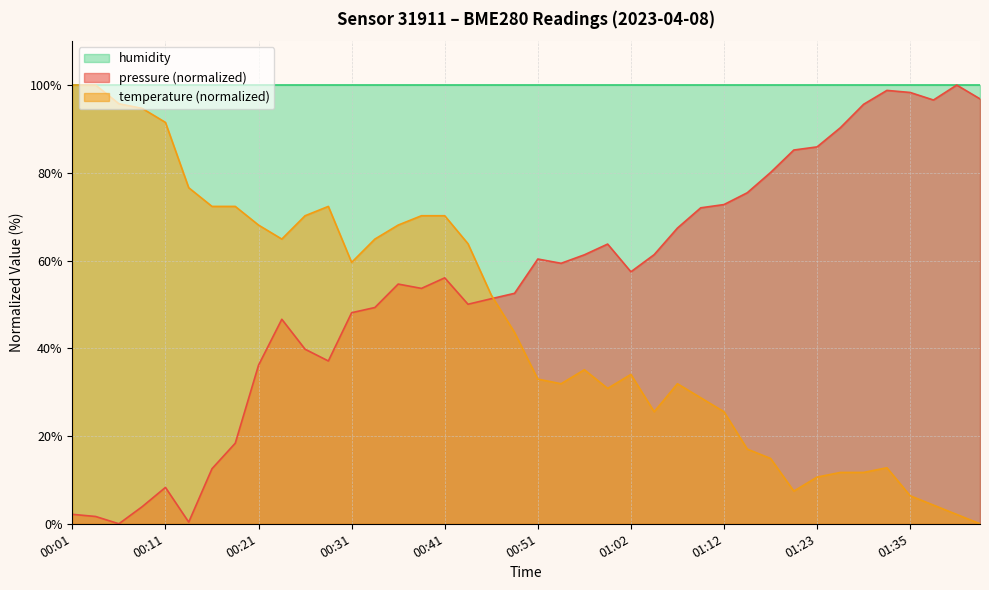

What position from the right is 01:12?

12